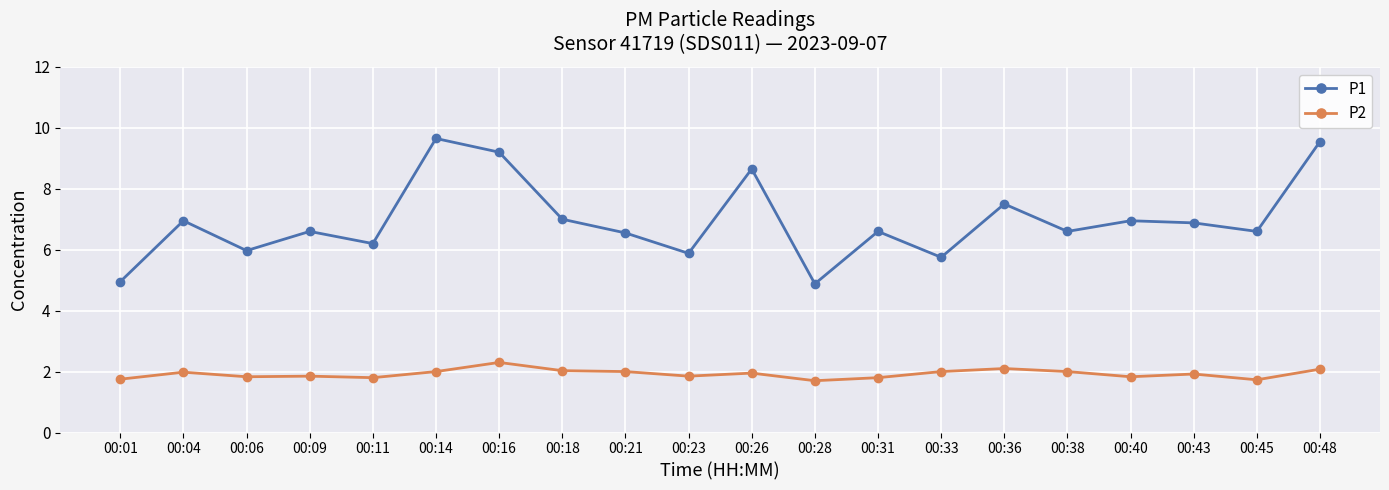

True or false: P2 and P1 cross at least once.

False